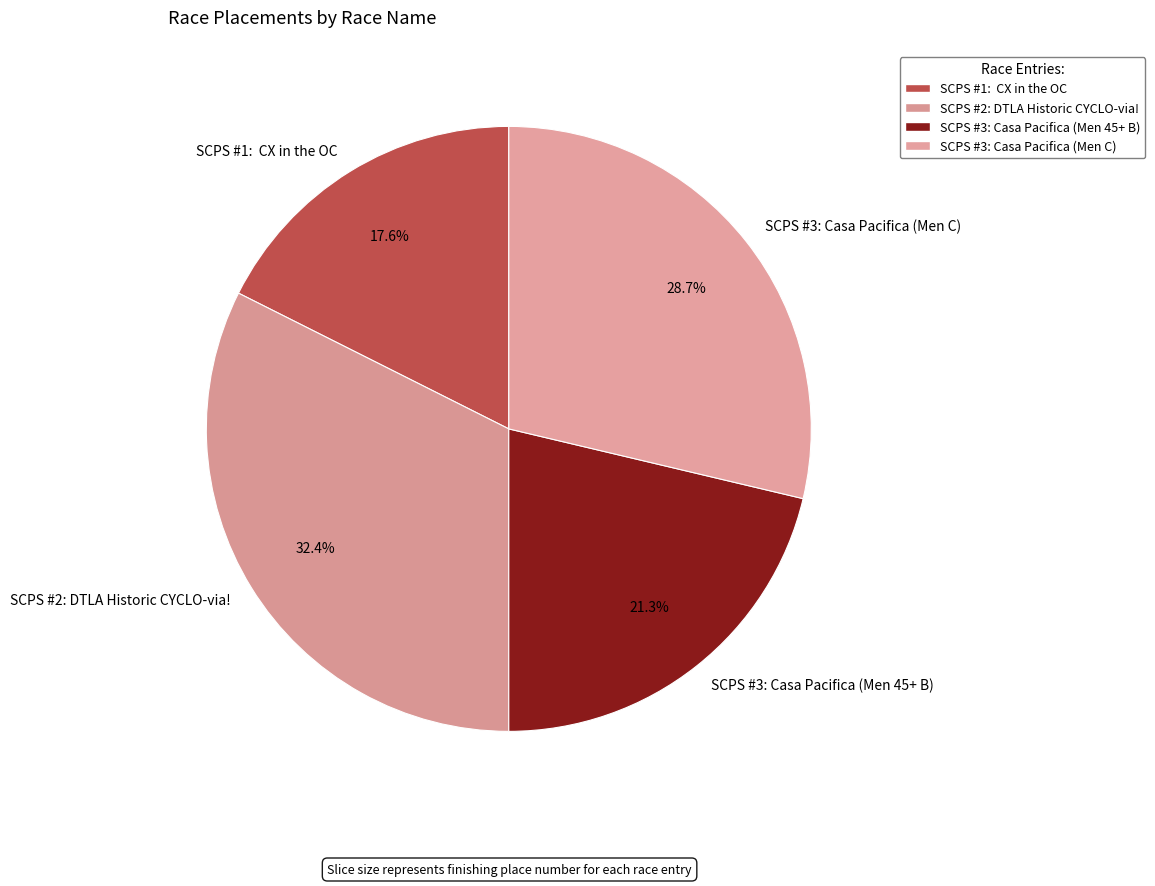

What is the total percentage of SCPS #1: CX in the OC and SCPS #3: Casa Pacifica (Men C)?

46.3%